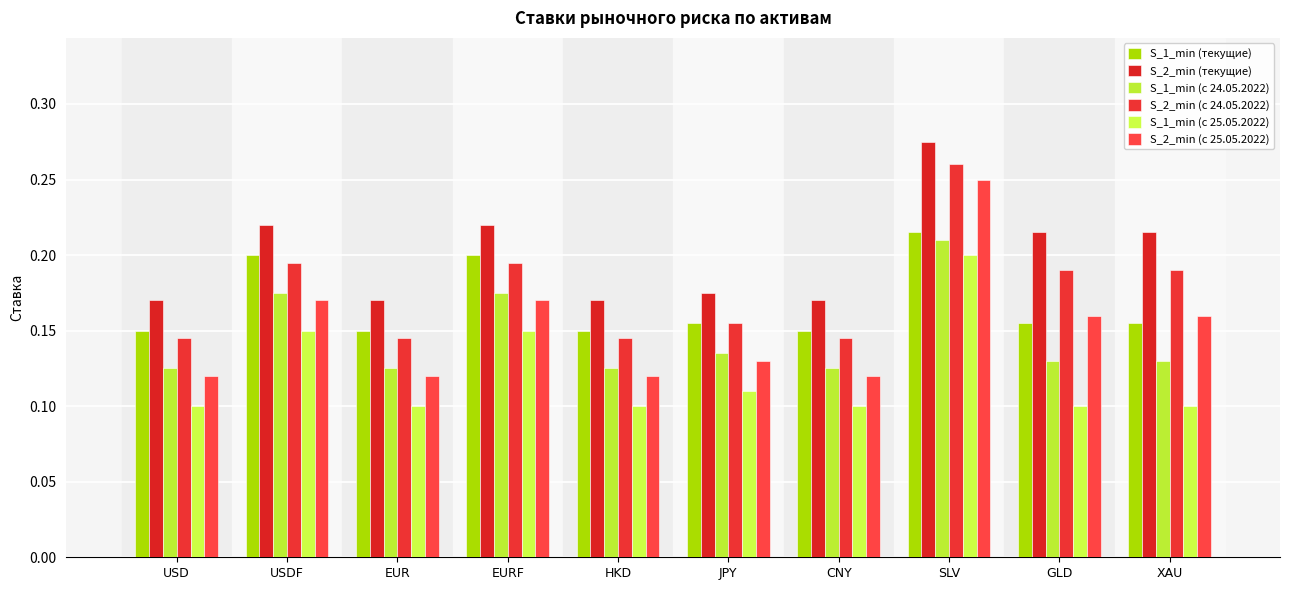

What is the approximate value of S_1_min (с 25.05.2022) at CNY?

0.1